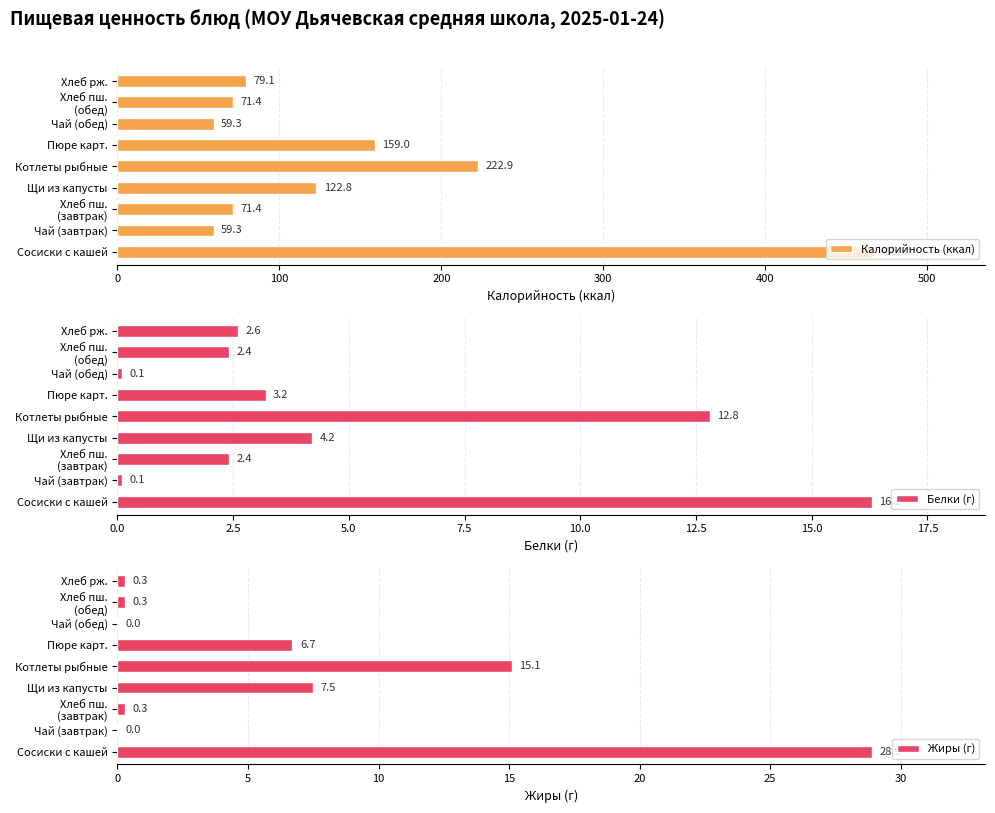

The value of Калорийность (ккал) at Чай (завтрак) is 17.1. True or false?

False